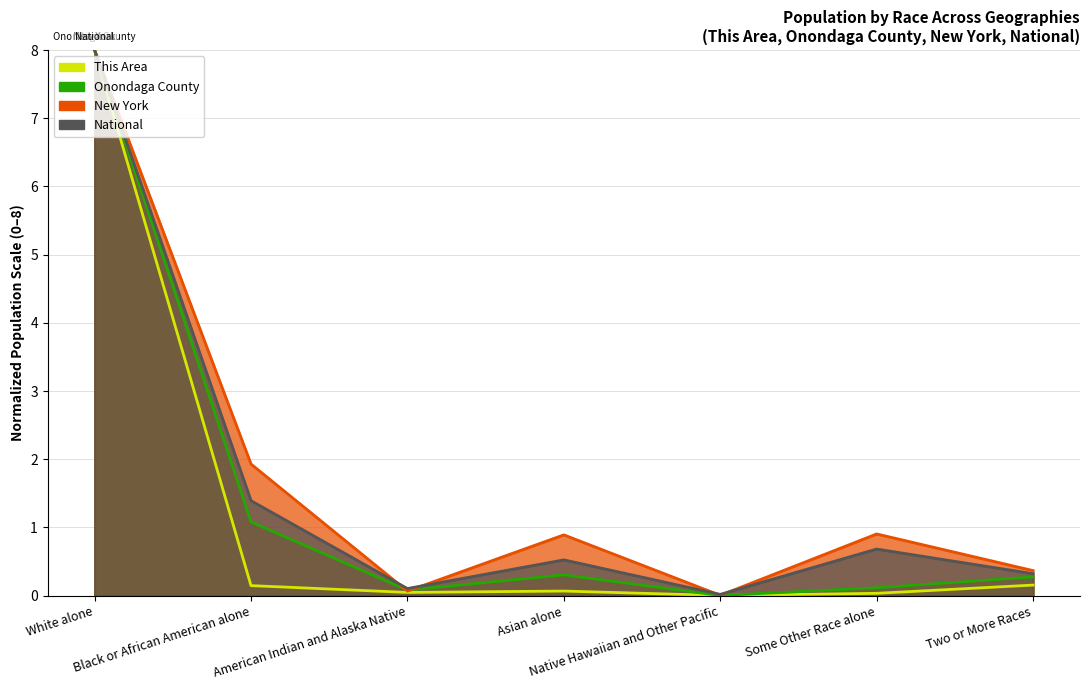

How many lines are shown in the chart?

4